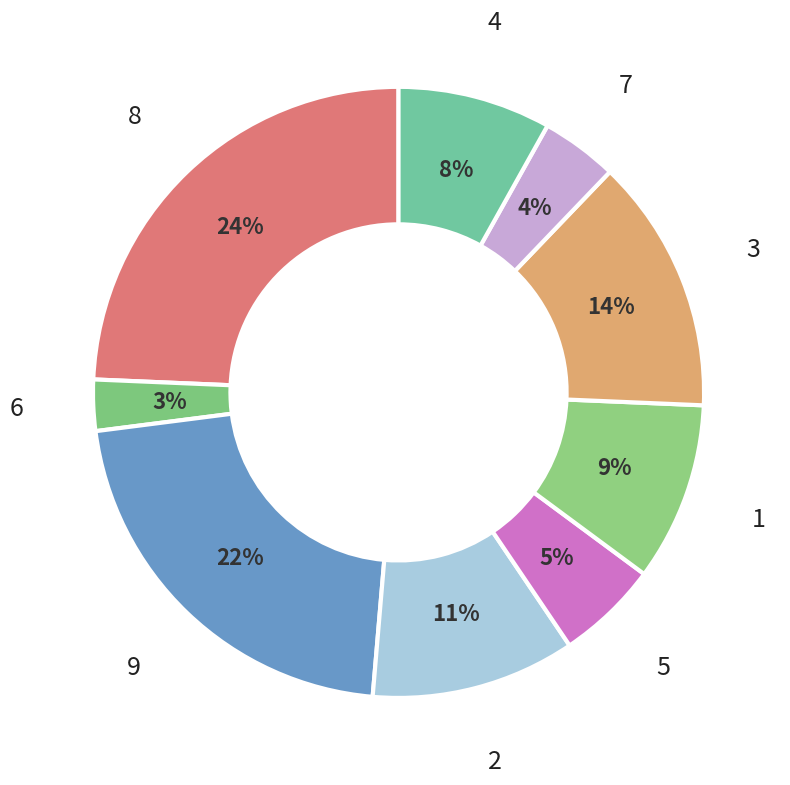

Which category has the smallest portion of the pie?

6